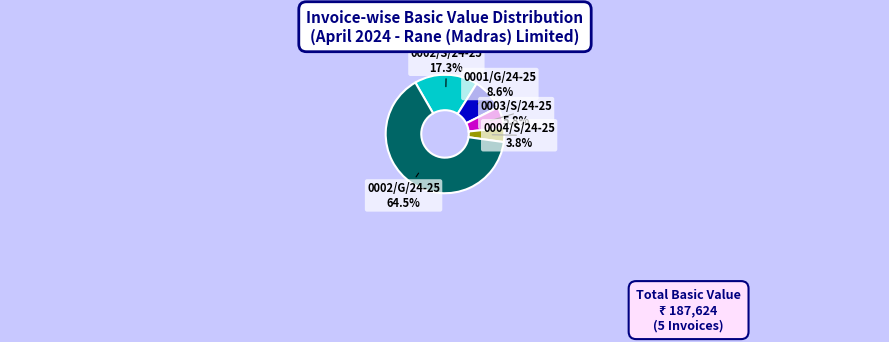

True or false: 0002/S/24-25 accounts for 26% of the total.

False